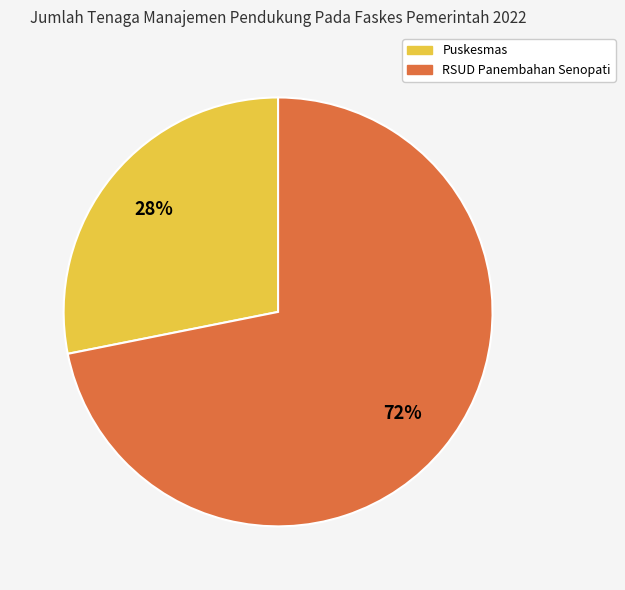

How many segments does this pie chart have?

2